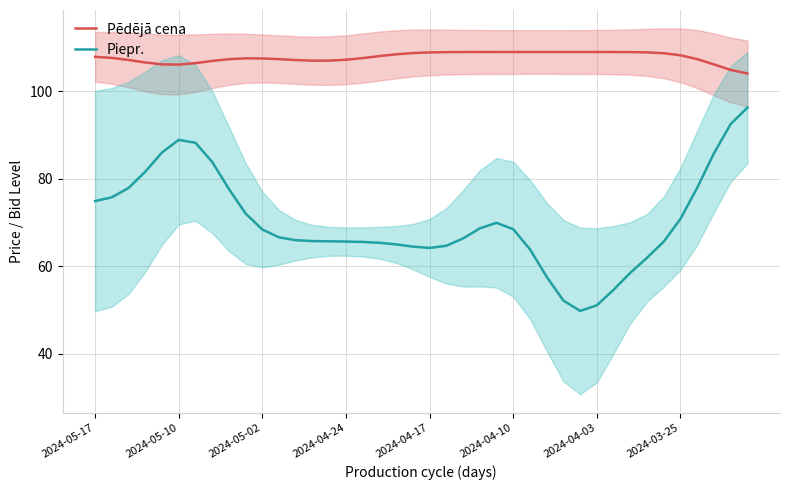

How many interior local peaks does the Pēdējā cena series have?

1